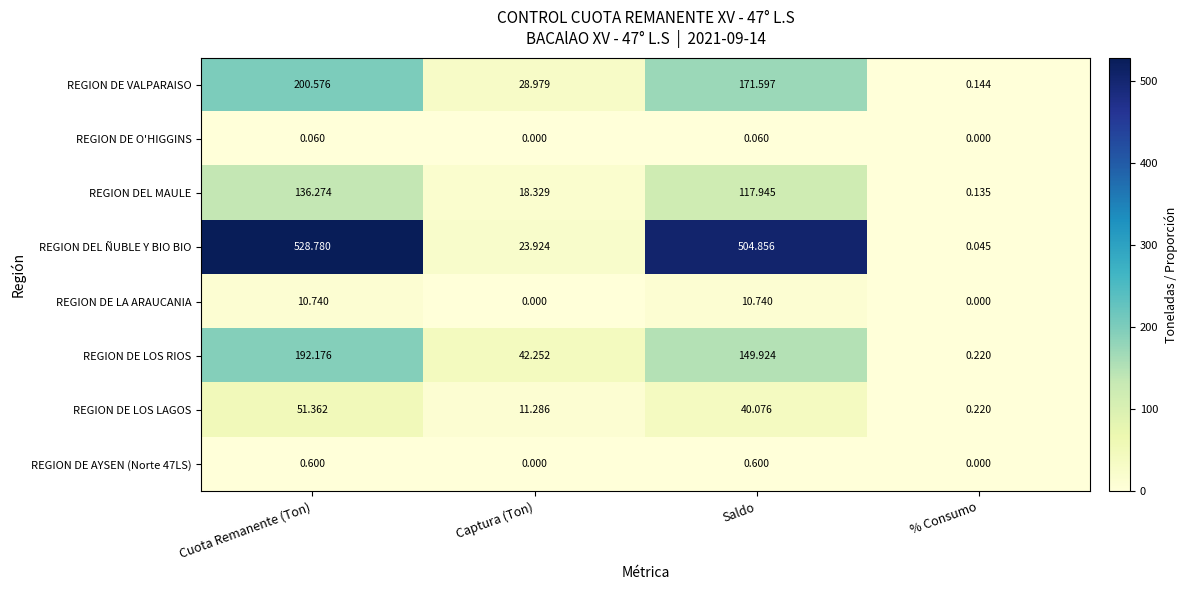

Where does the REGION DEL MAULE series first go above 117?

Cuota Remanente (Ton)